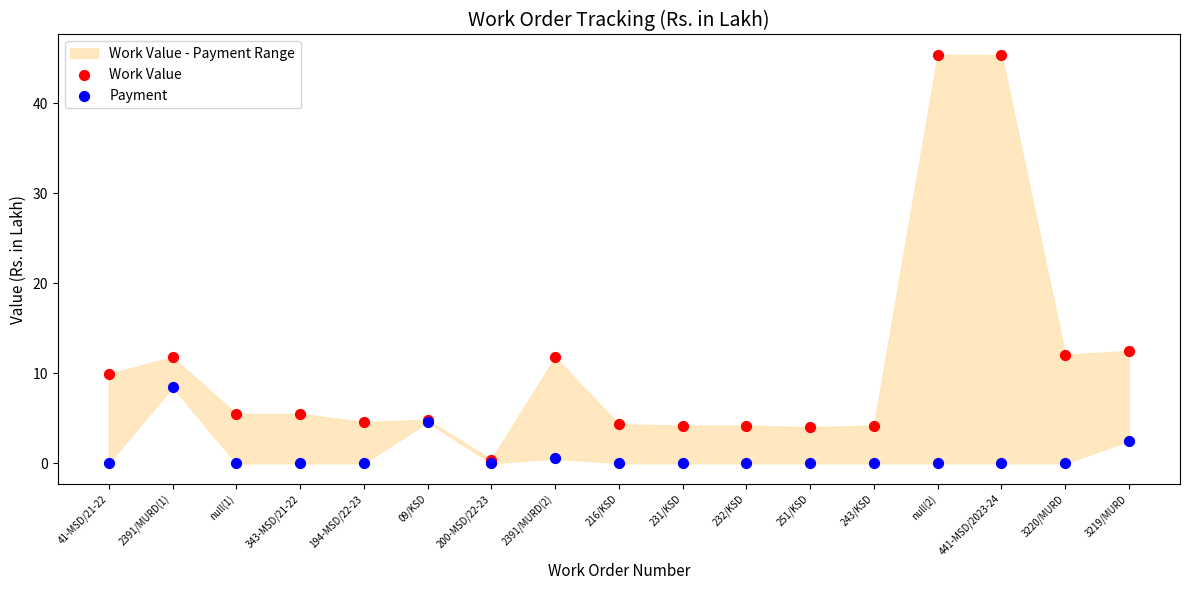

Which series contains the highest Y value?

Work Value